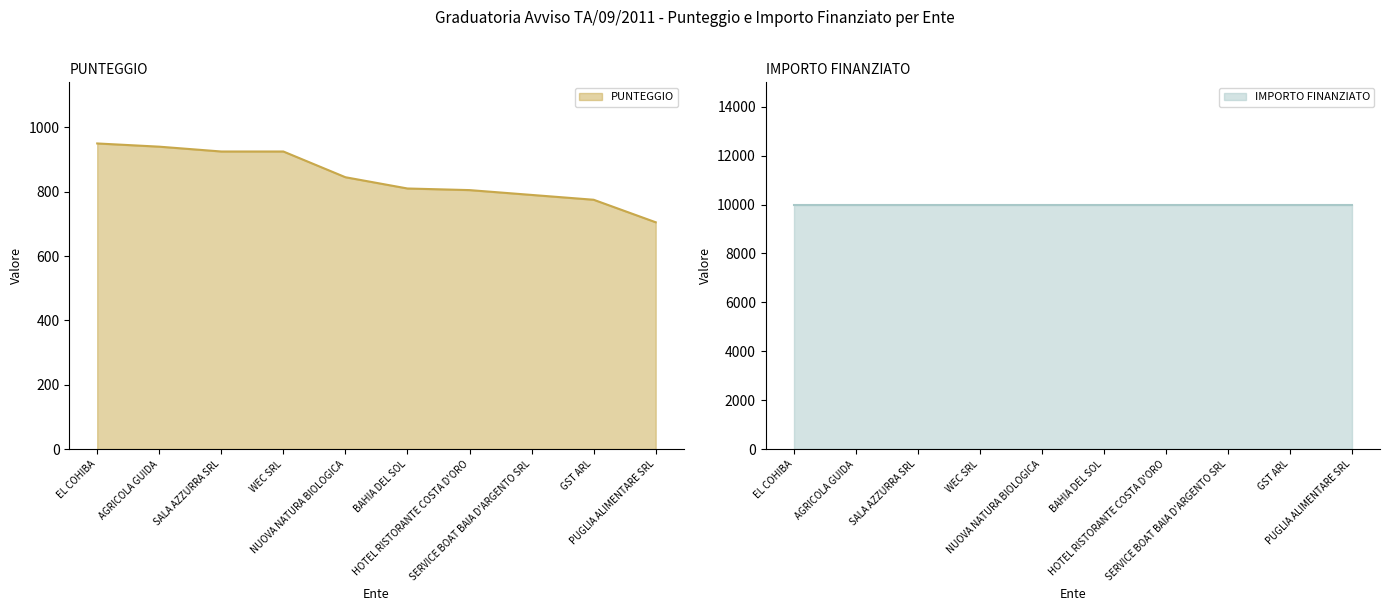

What is the difference between the second highest and minimum values?

235